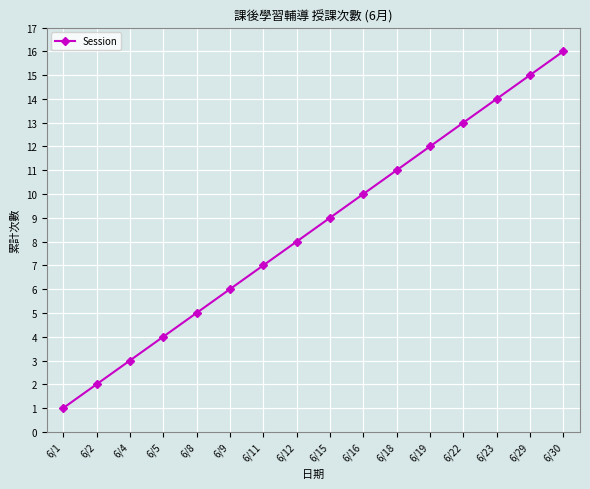

What is the approximate value at 6/11, to the nearest 10?

10